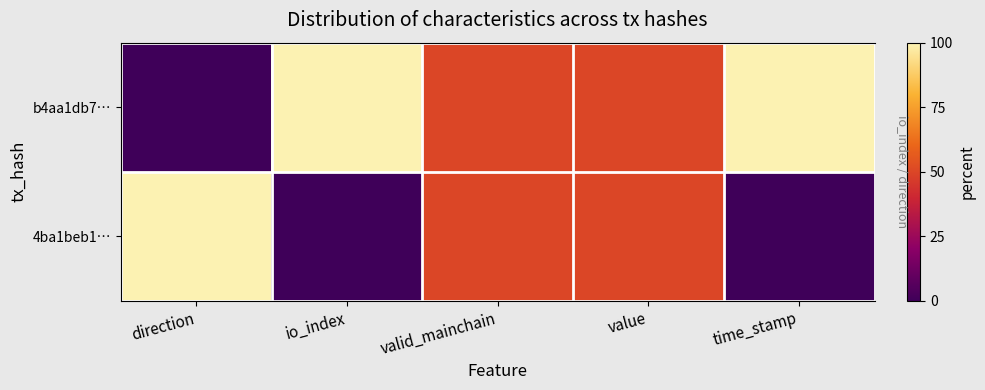

At how many categories does at least one series exceed 5?

5